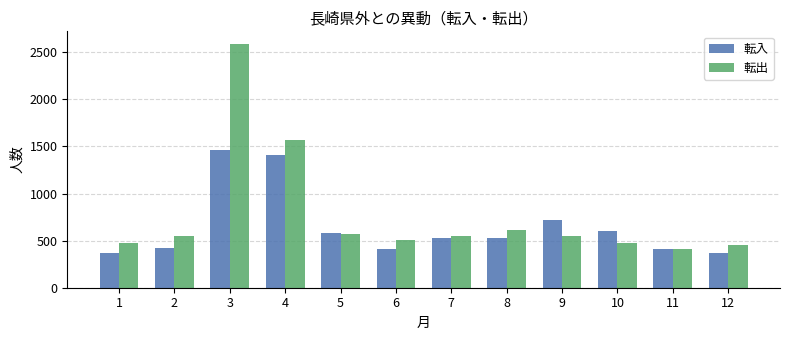

Which series has the largest range (max minus min)?

転出